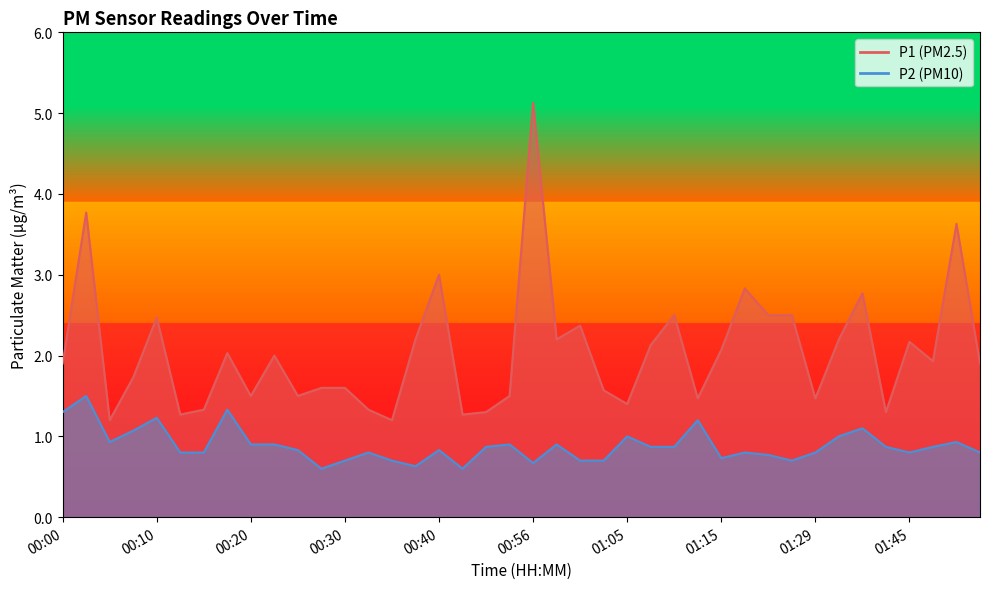

Reading left to right, transcribe all the data shown in this chart.

P1: 1.9	3.8	1.2	1.7	2.5	1.3	1.3	2.0	1.5	2.0	1.5	1.6	1.6	1.3	1.2	2.2	3.0	1.3	1.3	1.5	5.1	2.2	2.4	1.6	1.4	2.1	2.5	1.5	2.1	2.8	2.5	2.5	1.5	2.2	2.8	1.3	2.2	1.9	3.6	1.9
P2: 1.3	1.5	0.9	1.1	1.2	0.8	0.8	1.3	0.9	0.9	0.8	0.6	0.7	0.8	0.7	0.6	0.8	0.6	0.9	0.9	0.7	0.9	0.7	0.7	1.0	0.9	0.9	1.2	0.7	0.8	0.8	0.7	0.8	1.0	1.1	0.9	0.8	0.9	0.9	0.8